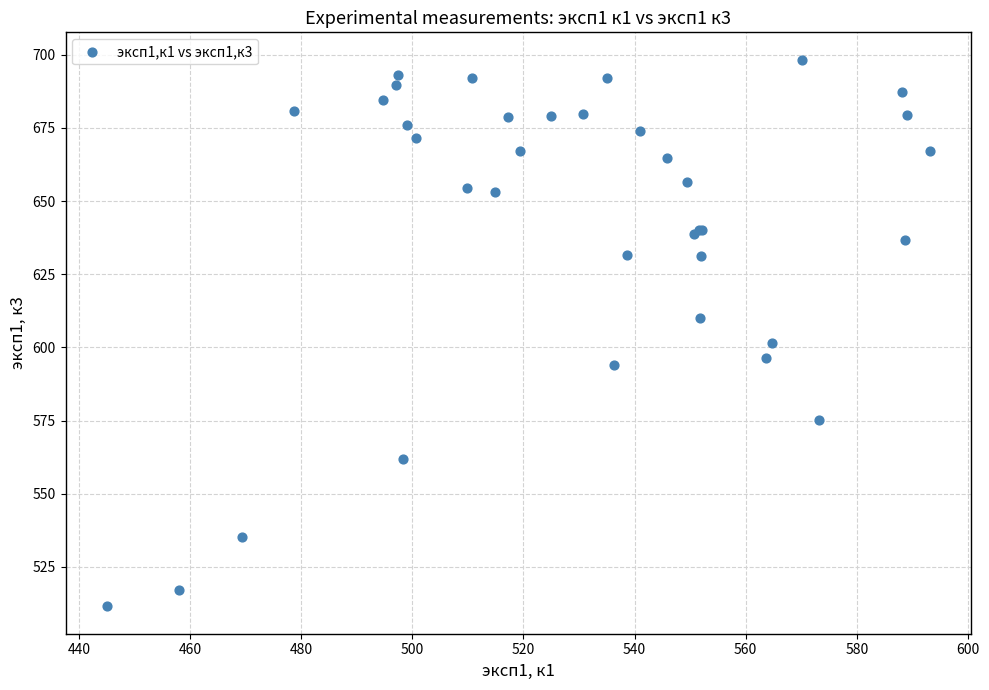

What Y value in the scatter plot is closest to 604?

601.6